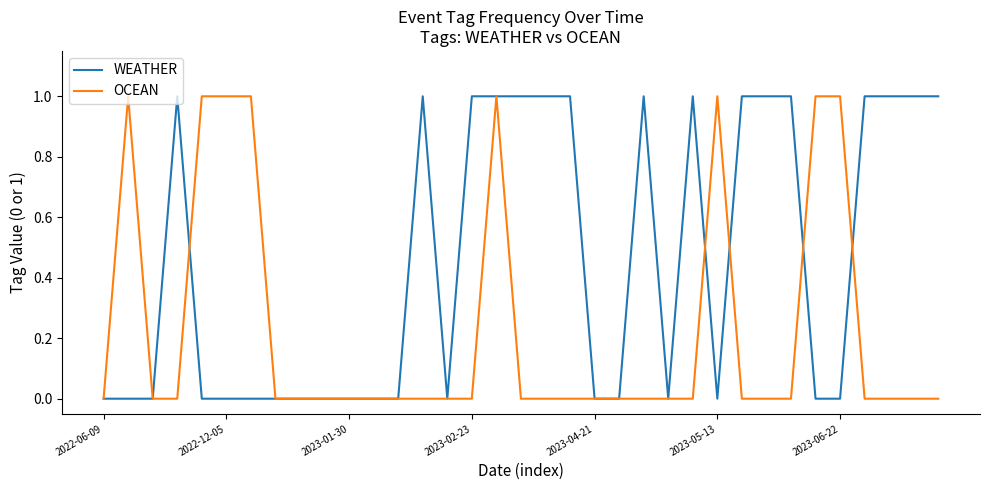

What are all the series names shown in the legend?

WEATHER, OCEAN